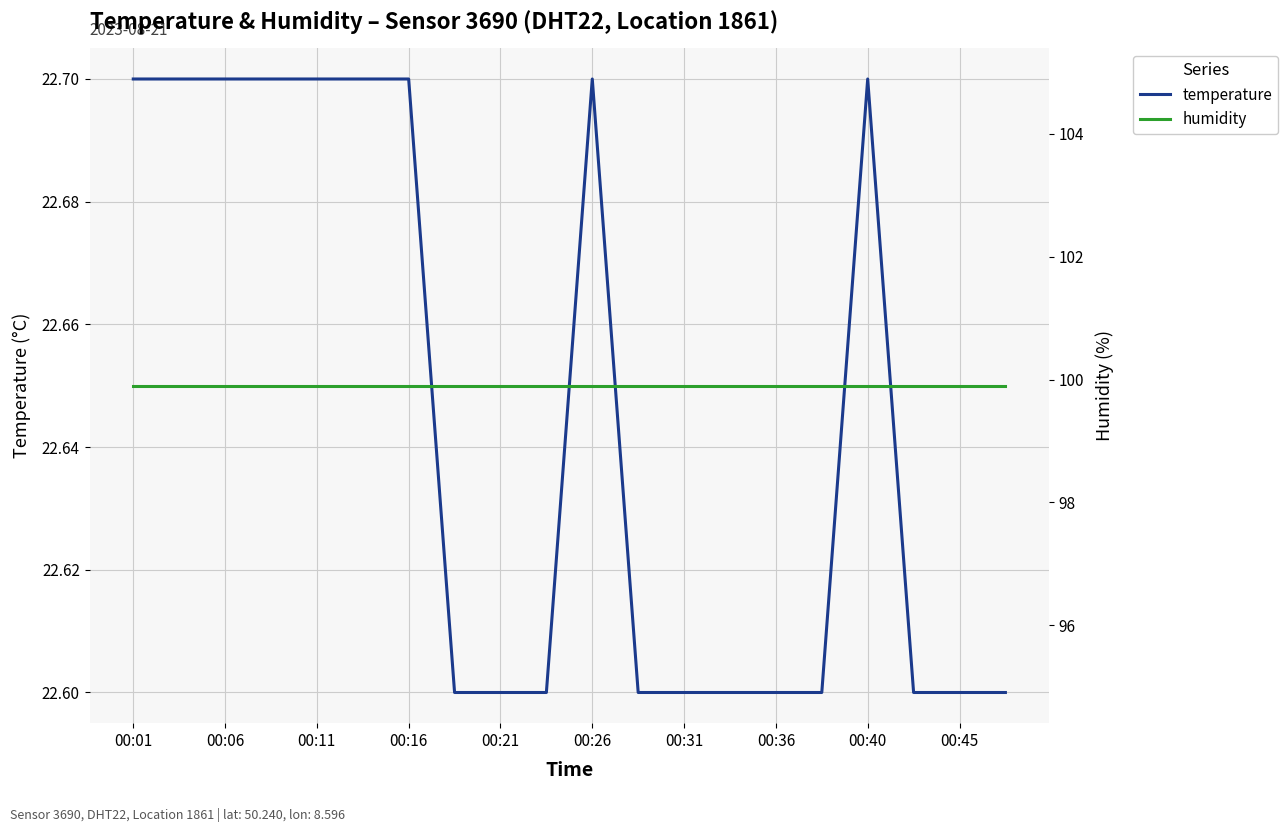

Is it true that temperature equals 6.7 at 00:31?

False